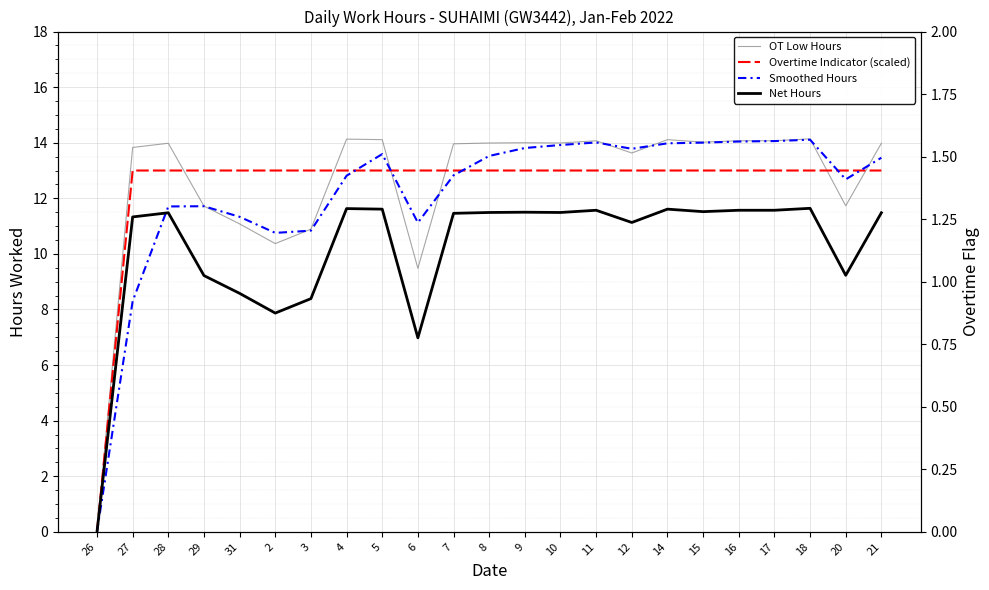

What is the total value across all series at 10?

52.4